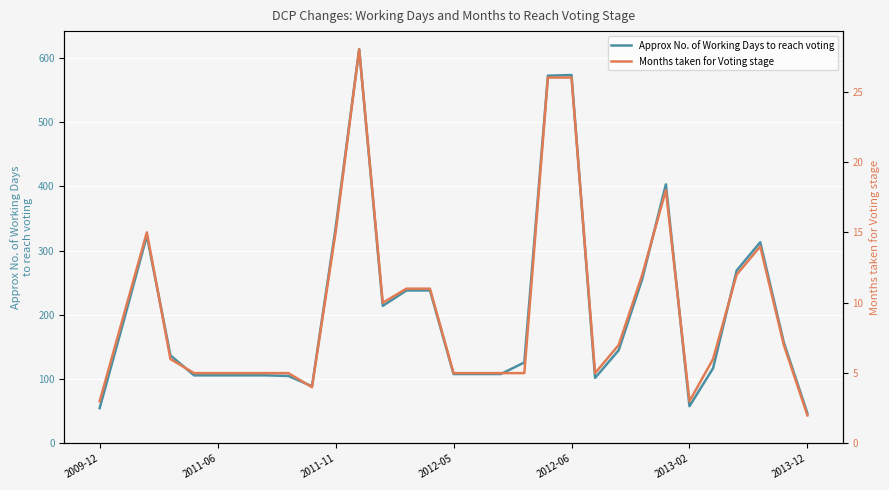

The value of Approx No. of Working Days to reach voting at 2013-12 is 80. True or false?

False